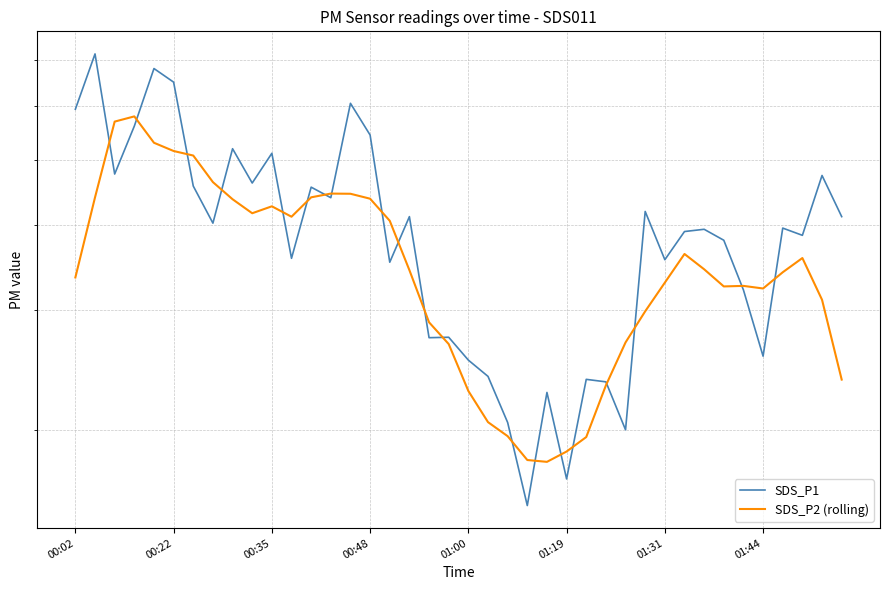

How many interior local peaks does the SDS_P1 series have?

14